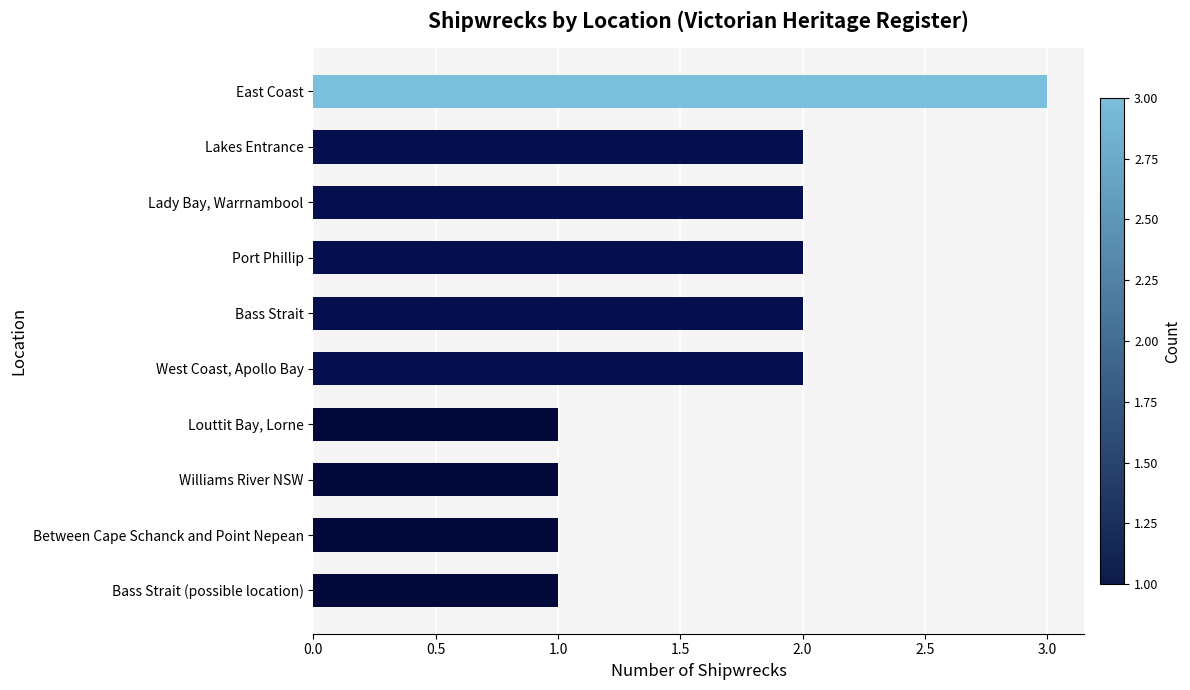

How many bars are there in total?

10